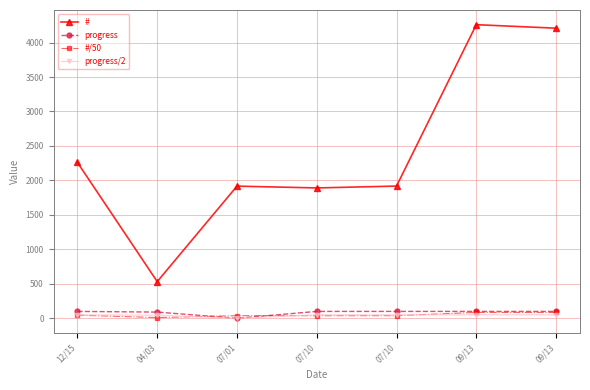

Read the progress value at 04/03.

90.0